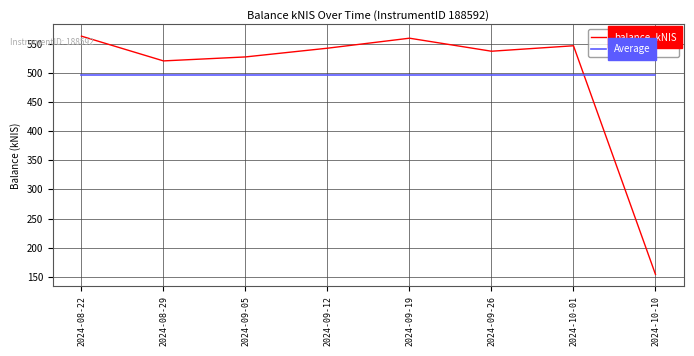

Which series has the largest range (max minus min)?

balance_kNIS